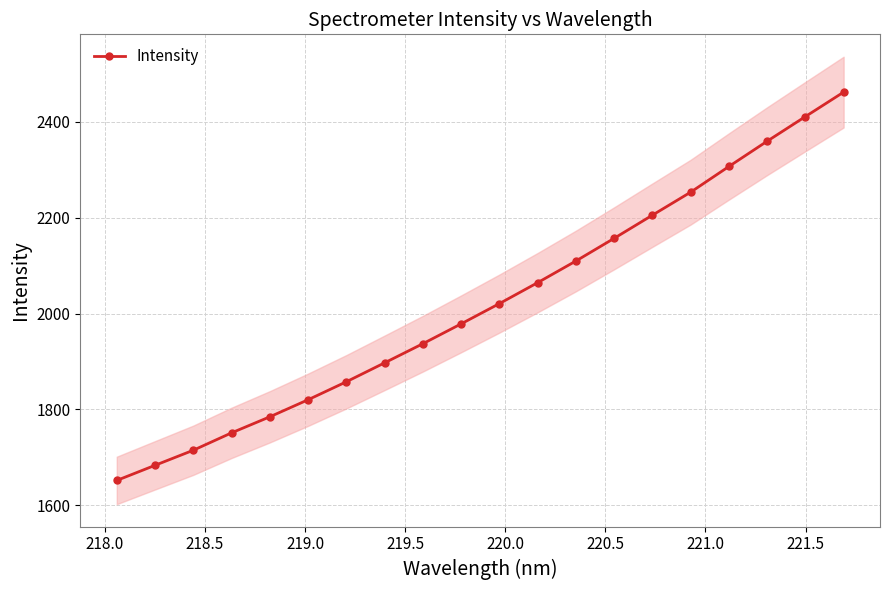

What is the greatest value displayed?

2462.1